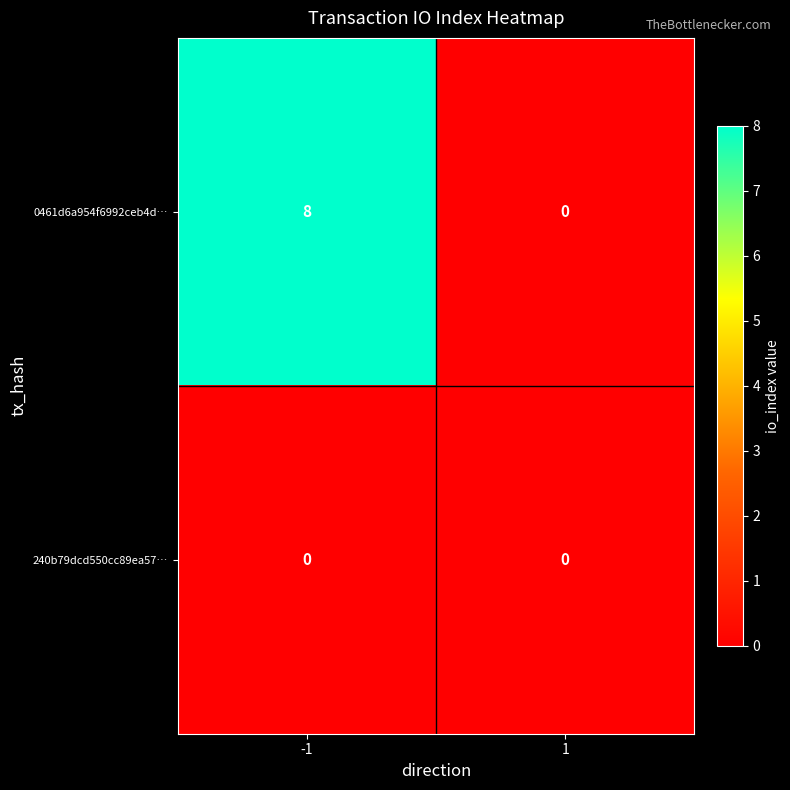

What is the difference between the 0461d6a954f6992ceb4d… values at -1 and 1?

8